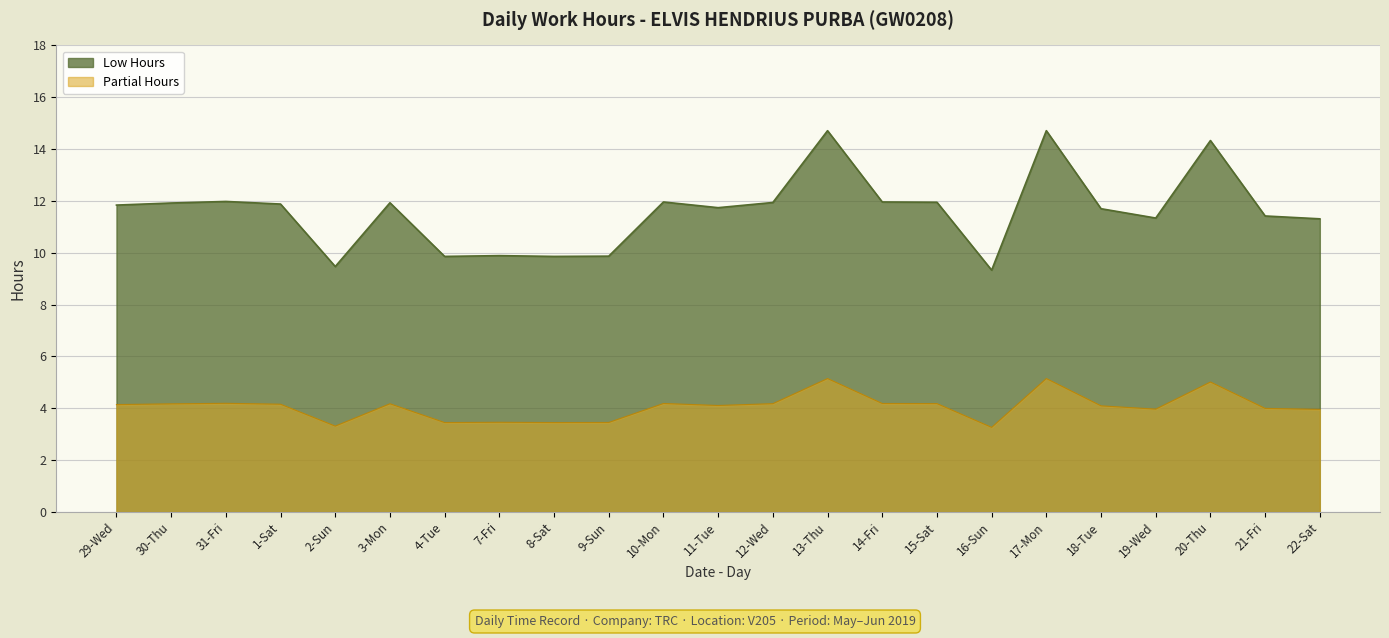

What position from the left is 14-Fri?

15